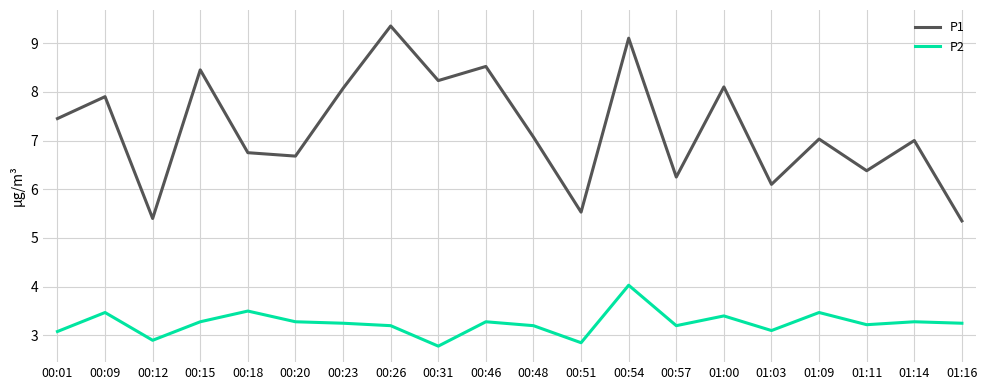

True or false: P1 and P2 intersect in this chart.

False